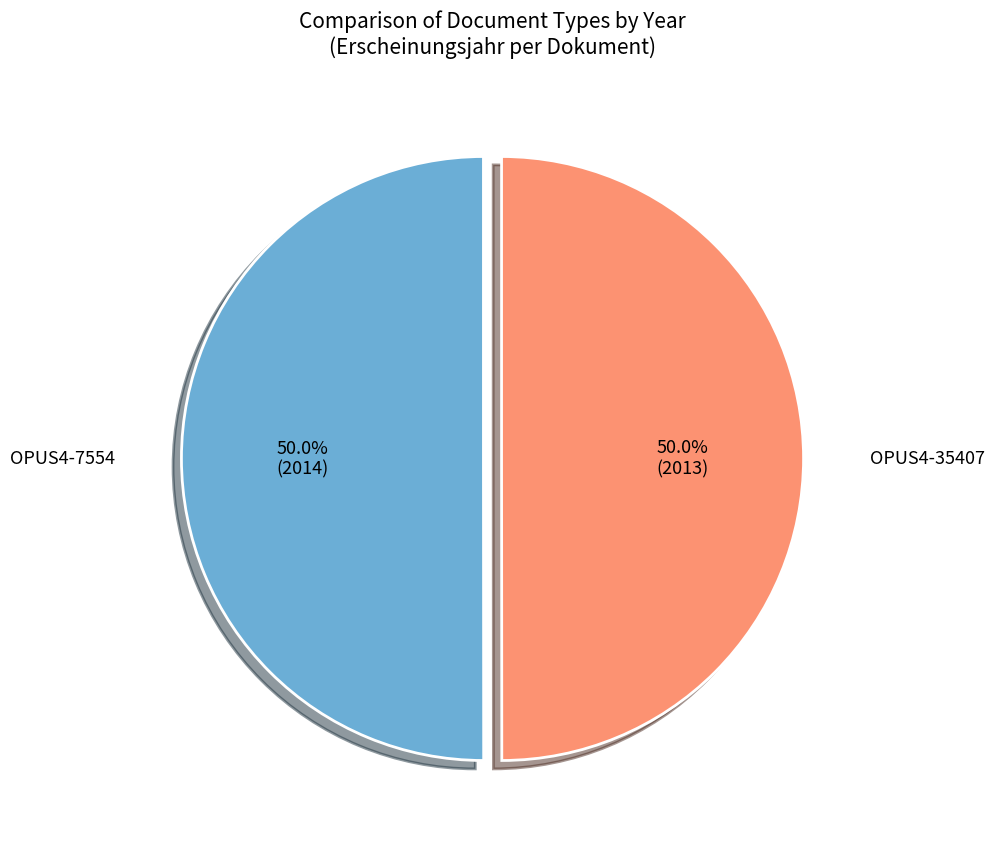

What is the largest slice in the pie chart?

OPUS4-7554